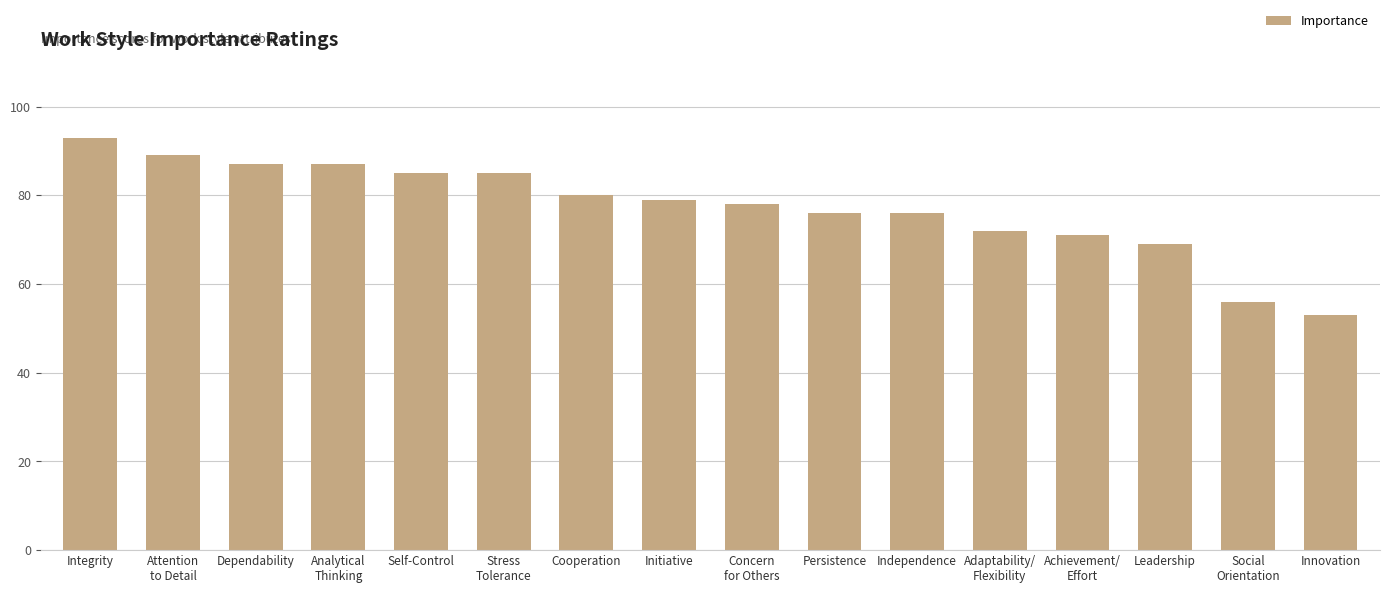

Between Persistence and Analytical
Thinking, which is larger?

Analytical
Thinking